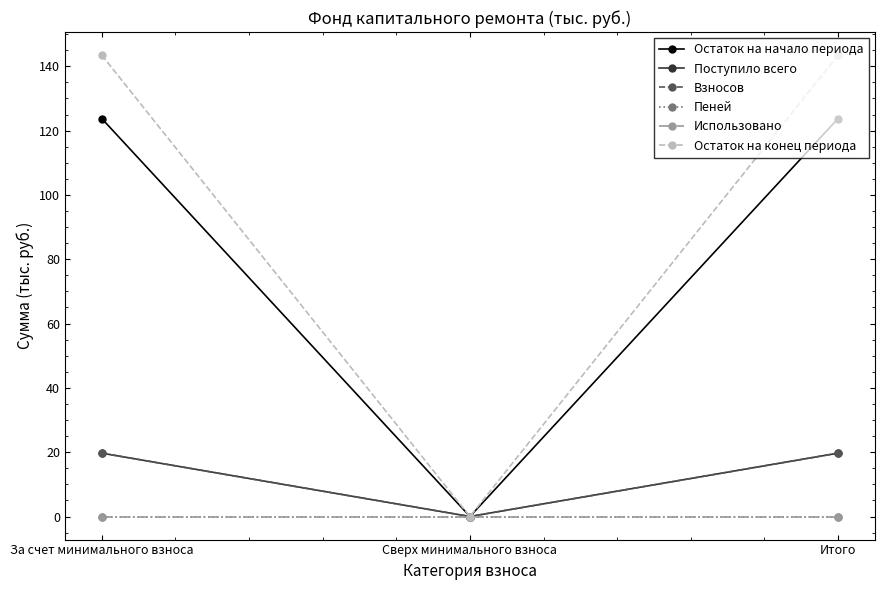

Reading left to right, transcribe all the data shown in this chart.

Остаток на начало периода: 123.8	0.0	123.8
Поступило всего: 19.7	0.0	19.7
Взносов: 19.7	0.0	19.7
Пеней: 0.0	0.0	0.0
Использовано: 0.0	0.0	0.0
Остаток на конец периода: 143.5	0.0	143.5